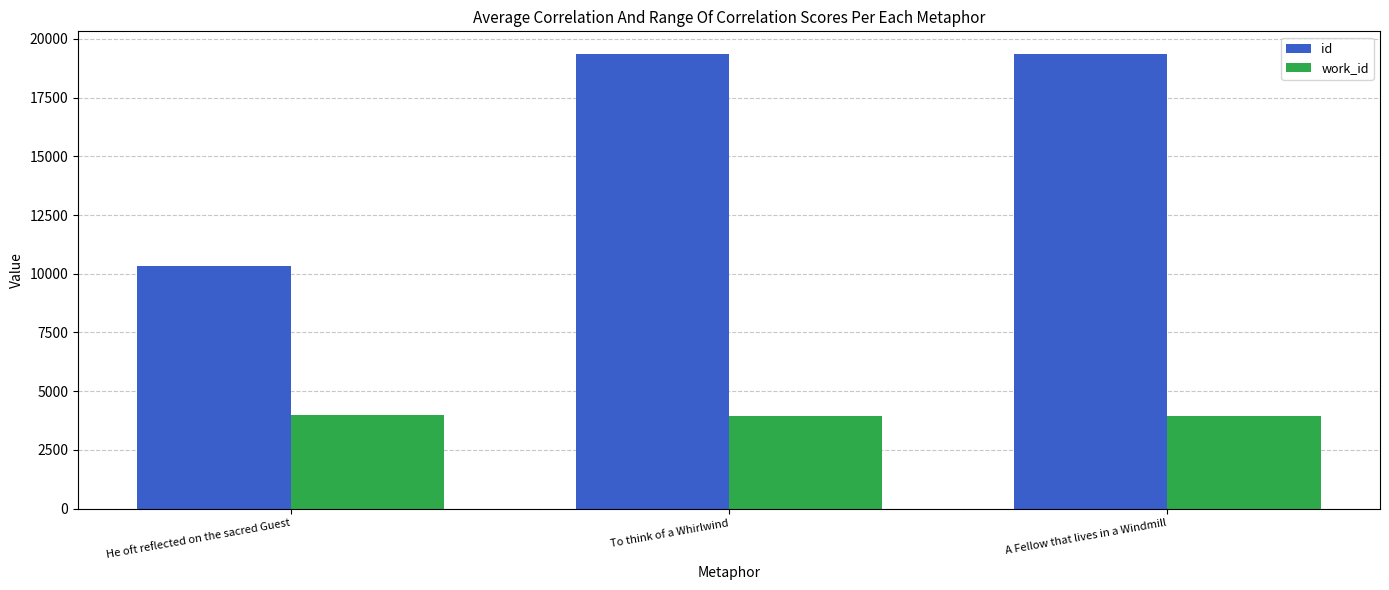

What is the smallest value displayed?

3959